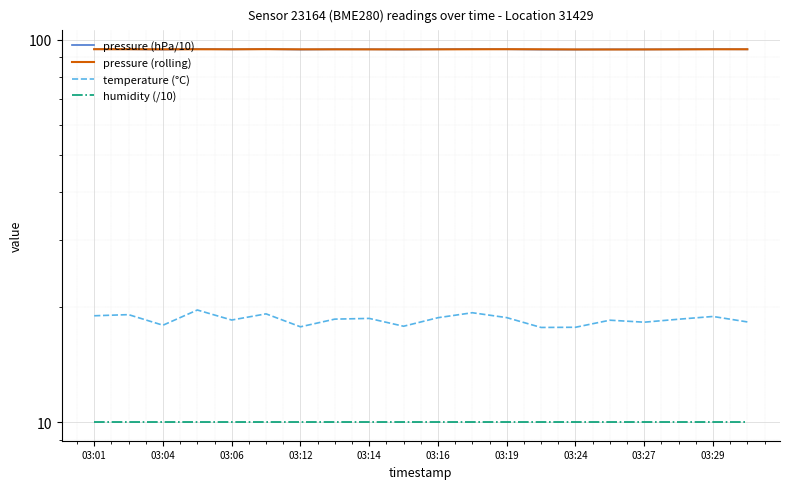

True or false: humidity (/10) and pressure (rolling) cross at least once.

False